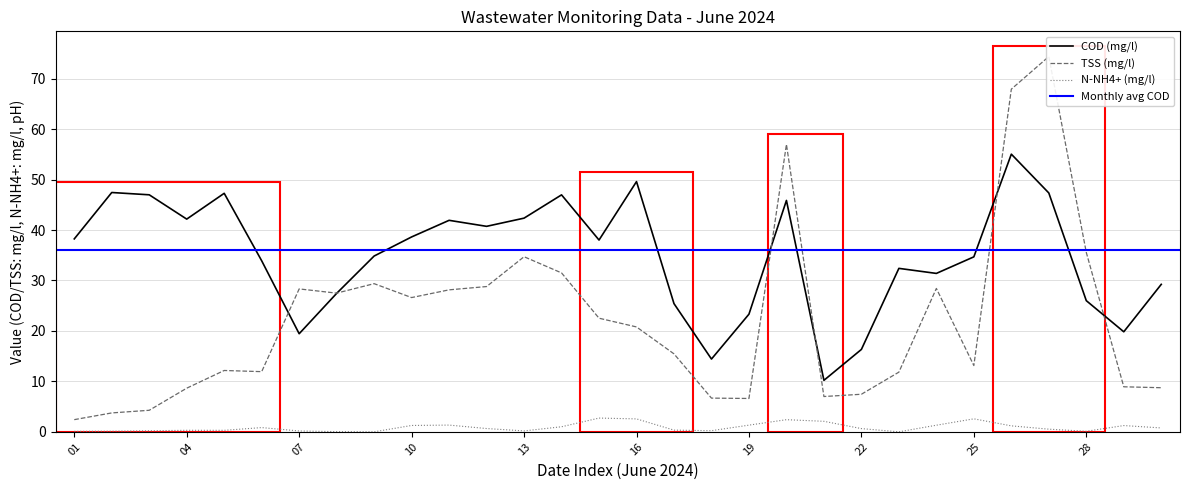

Rank the series by their maximum value, from lowest to highest.

N-NH4+ (mg/l), COD (mg/l), TSS (mg/l)